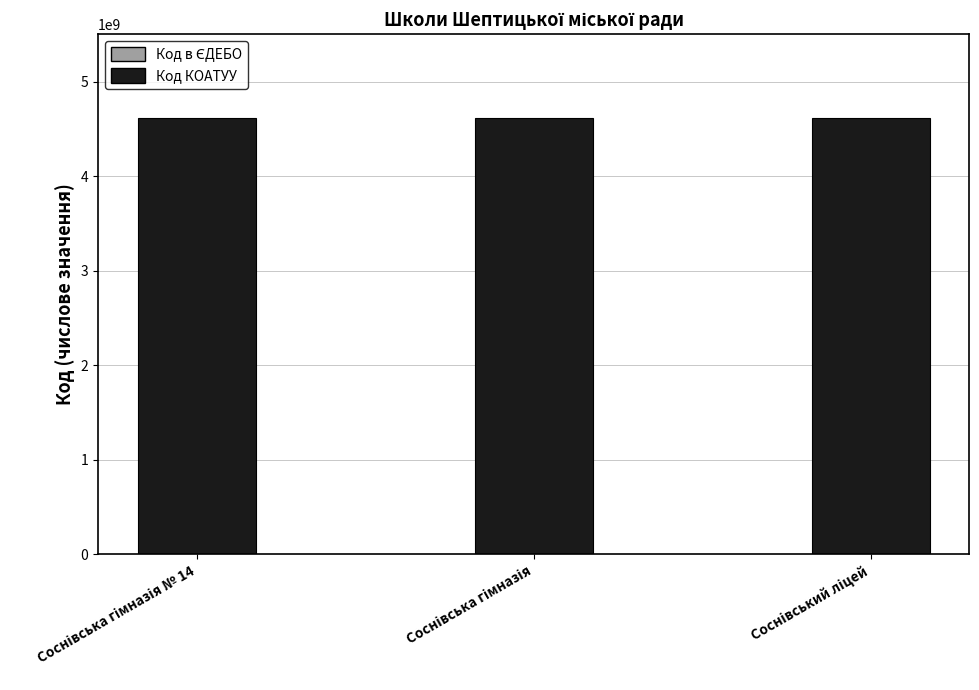

Which series has the largest total across all categories?

Код КОАТУУ